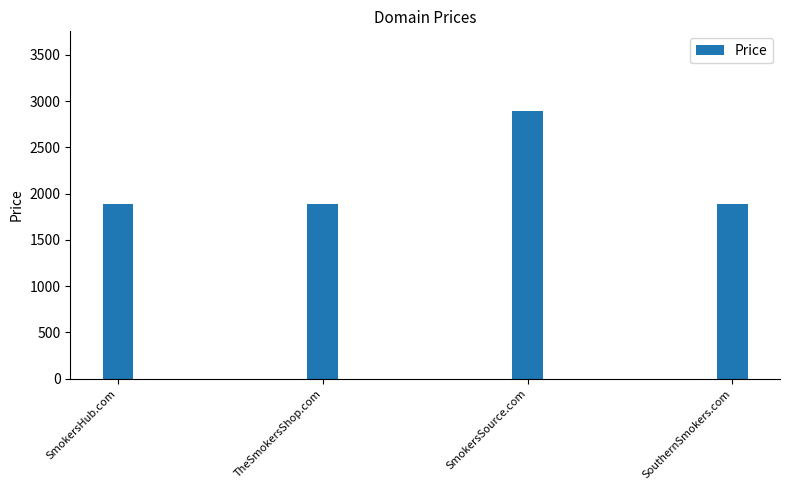

What position from the right is SmokersHub.com?

4